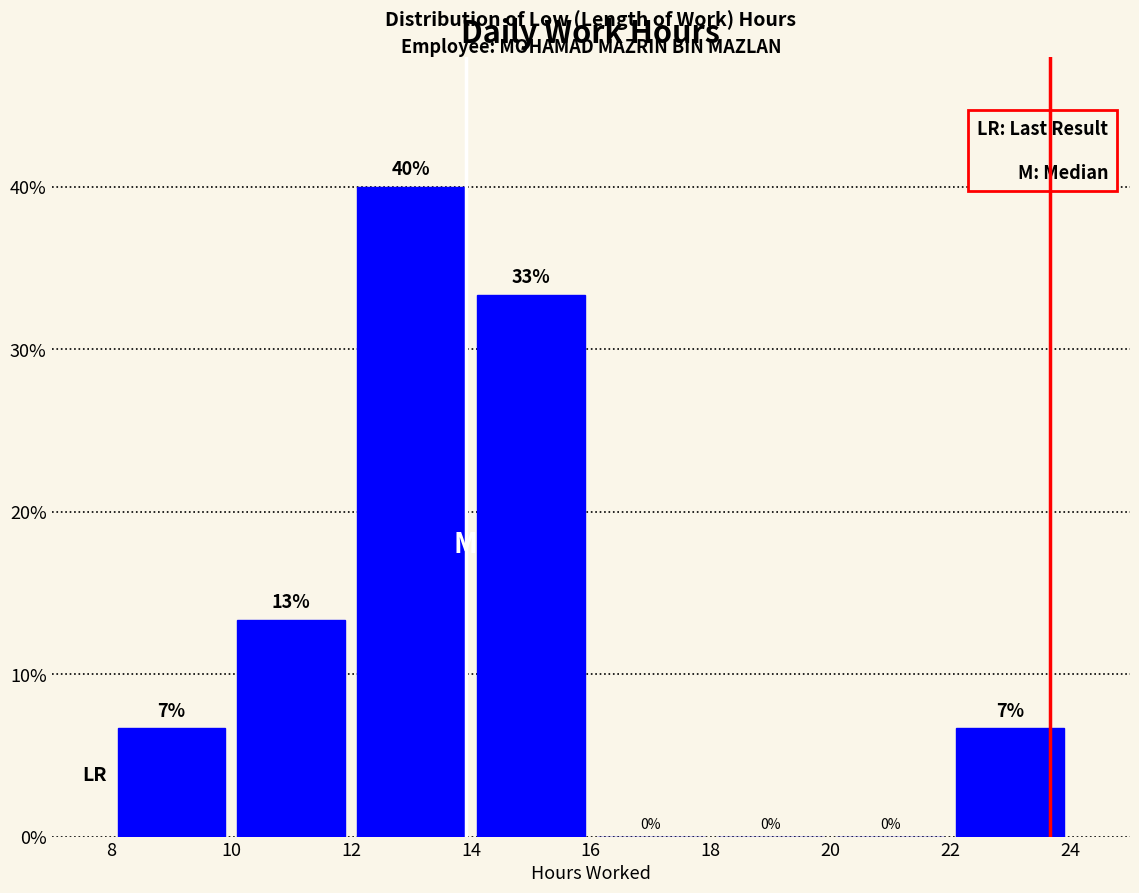

Which range on the x-axis has the tallest bar?

12 to 14